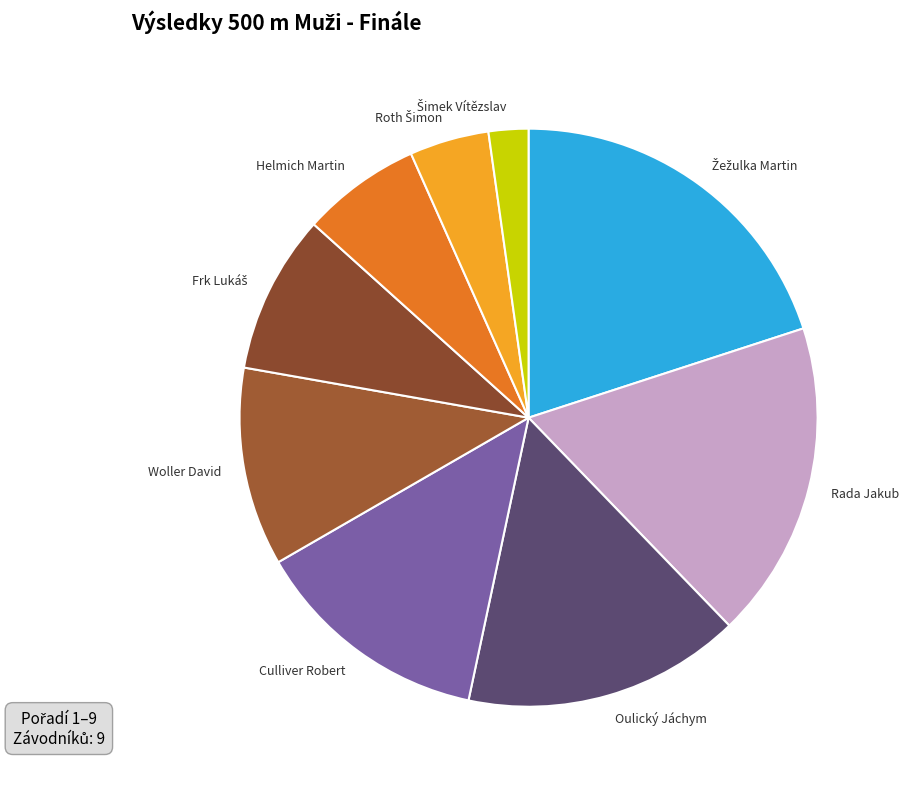

Approximately how many times larger is the value at Woller David compared to Rada Jakub?

0.6